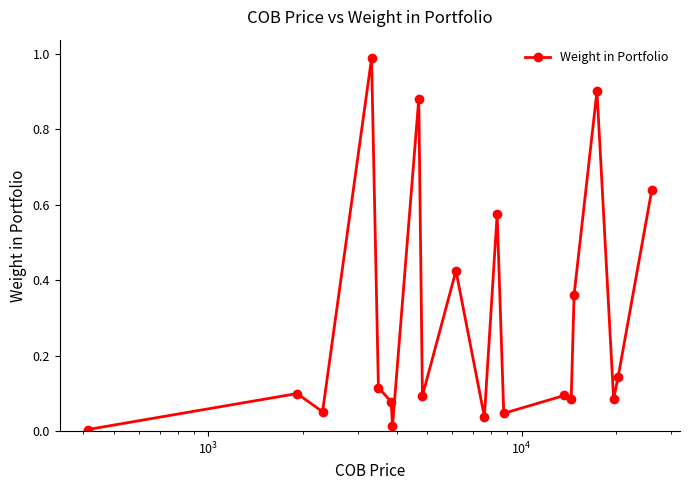

True or false: there are more than 0 points higher than both neighbors.

True